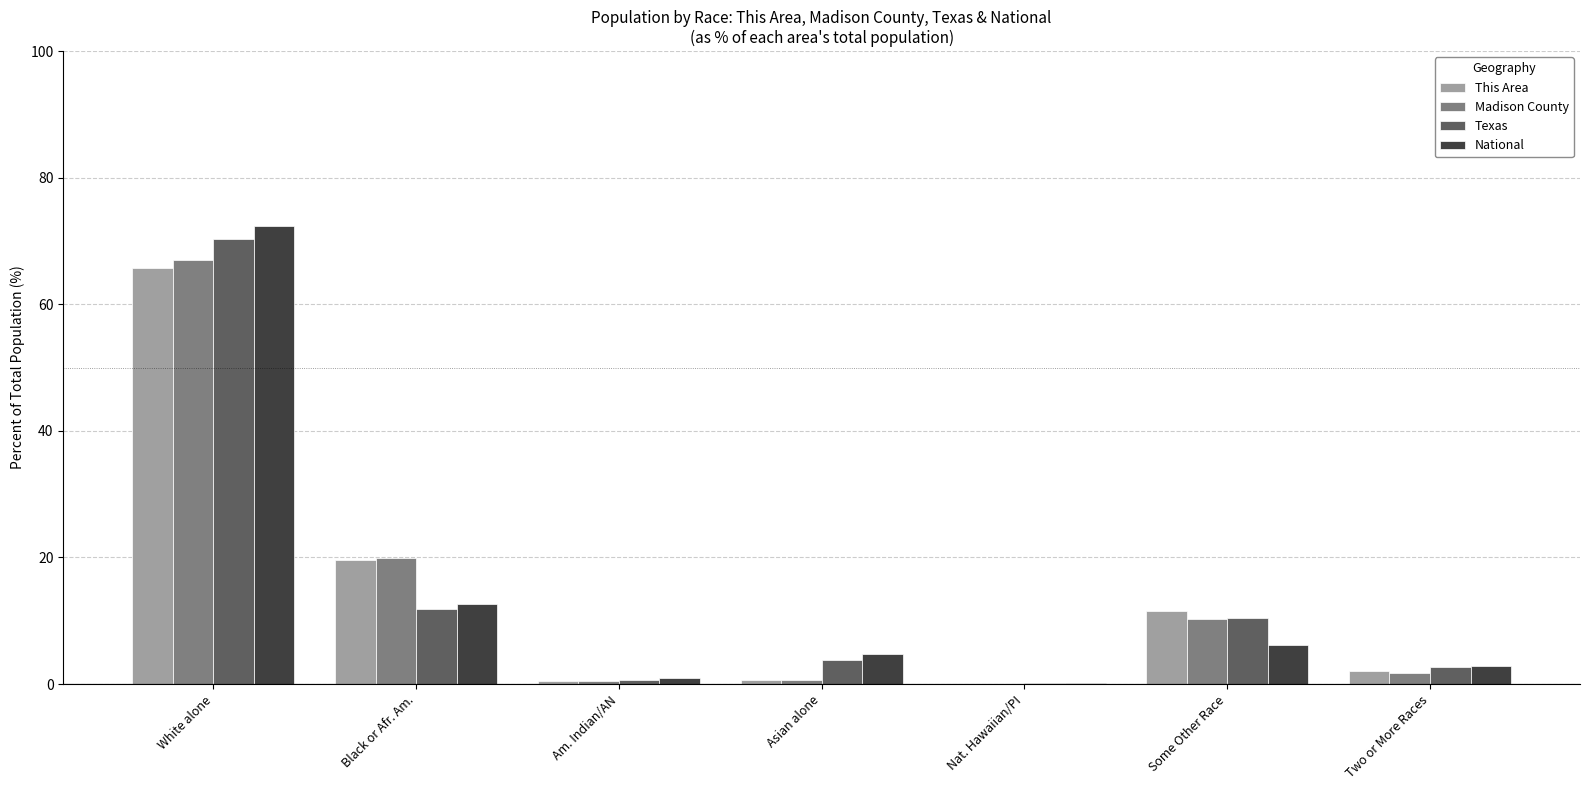

Which label corresponds to the largest value in the chart?

White alone